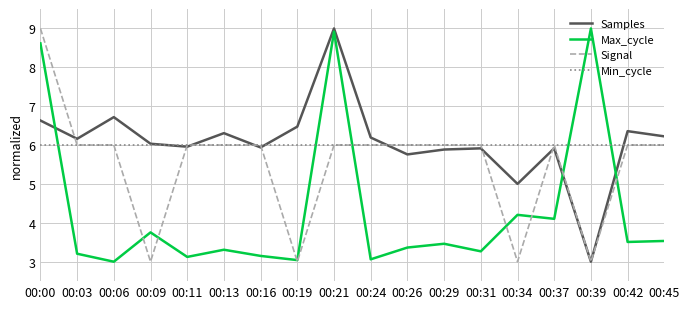

Which series changed the most between 00:00 and 00:06?

Max_cycle